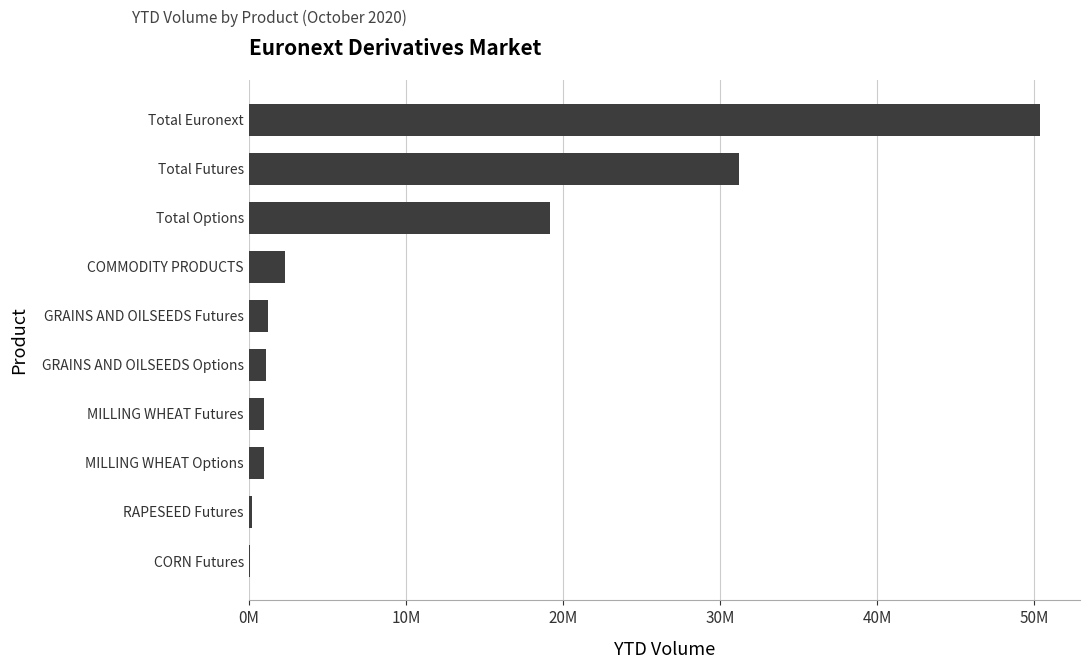

Are the bars horizontal?

Yes